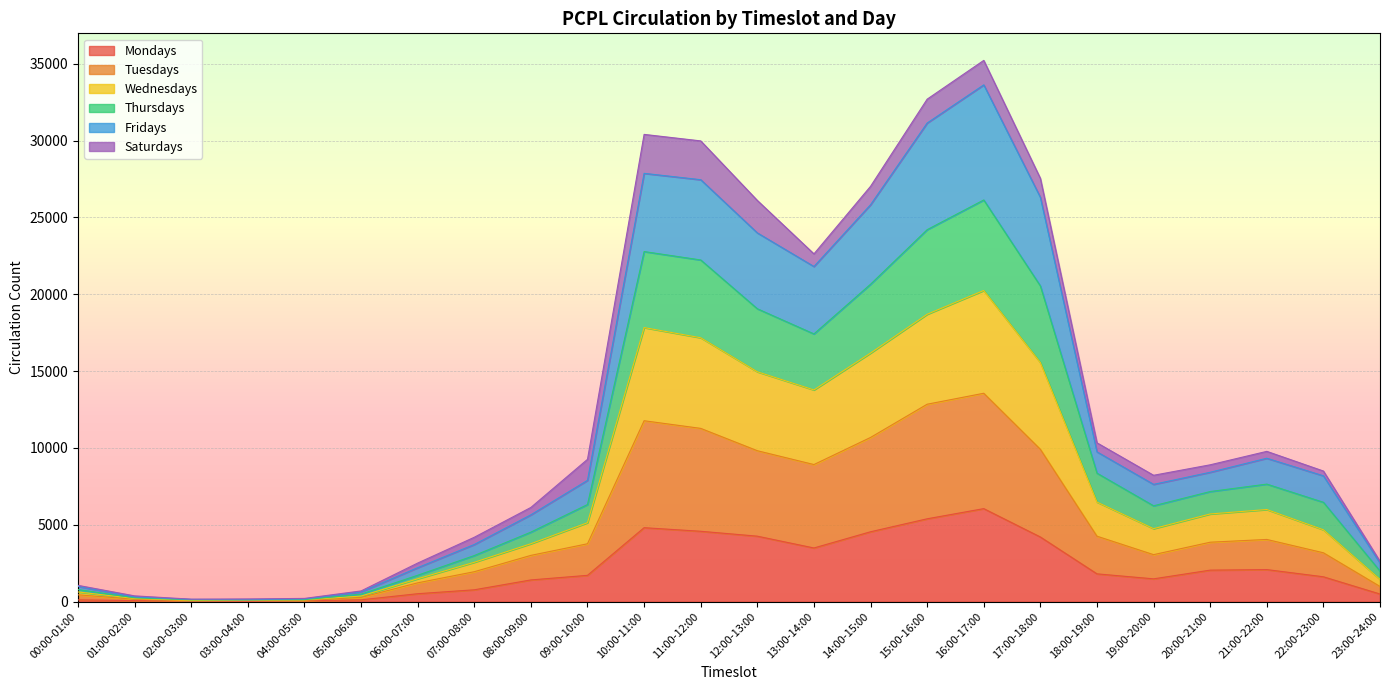

True or false: Fridays and Mondays intersect in this chart.

False